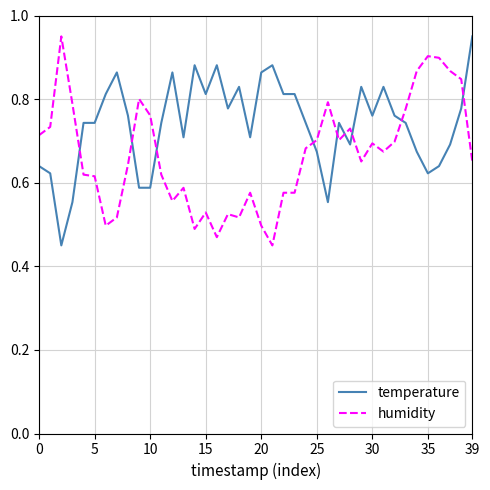

List the series in order of their overall mean, lowest first.

humidity, temperature